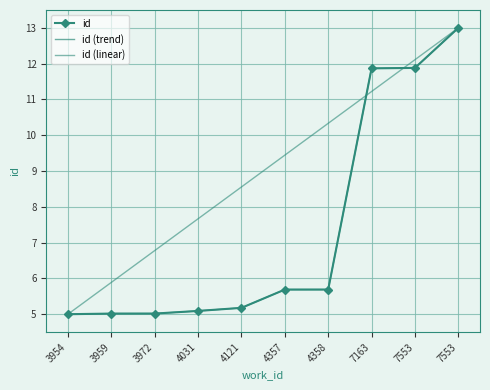

Which series has the largest total across all categories?

id (linear)